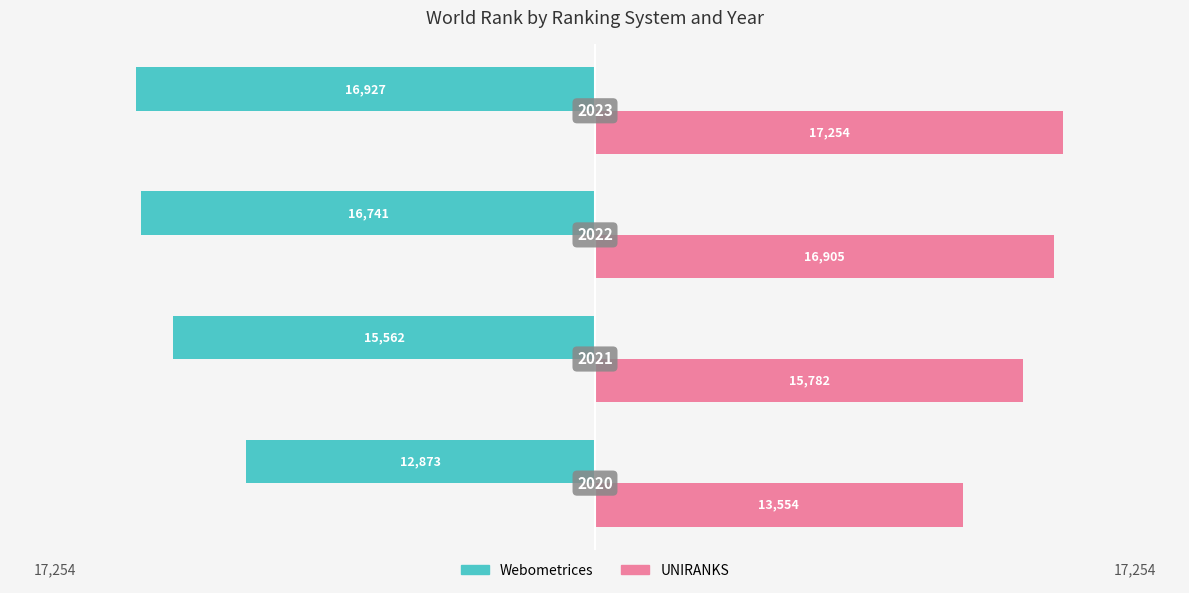

Which series has the largest range (max minus min)?

Webometrices